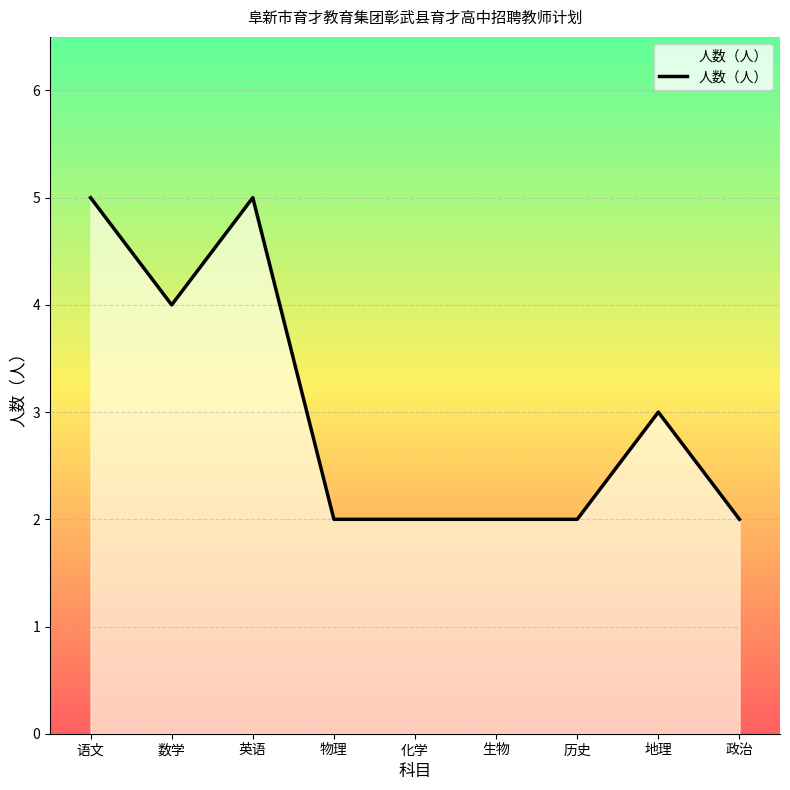

Does the chart have visible grid lines?

Yes